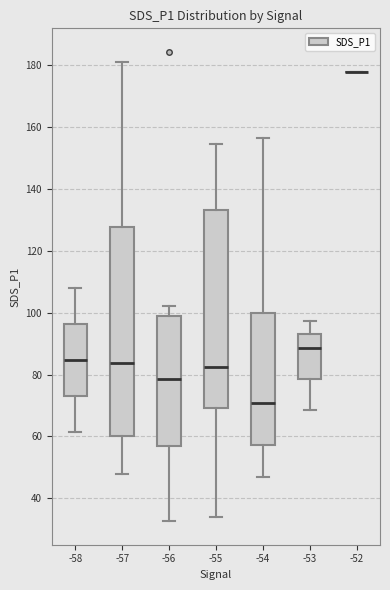

Reading left to right, transcribe this box plot: for each box, give where its median line is, the range the box spans, and where its two whiskers end, as read against the y-axis. The values are not printed on the chart, so give them approximately, as read against the axis.

-58: median 84, box 72 to 96, whiskers 62 to 108
-57: median 84, box 60 to 128, whiskers 48 to 182
-56: median 78, box 56 to 98, whiskers 32 to 102
-55: median 82, box 70 to 134, whiskers 34 to 154
-54: median 70, box 58 to 100, whiskers 46 to 156
-53: median 88, box 78 to 92, whiskers 68 to 98
-52: box collapsed to a line at 178, whiskers 178 to 178